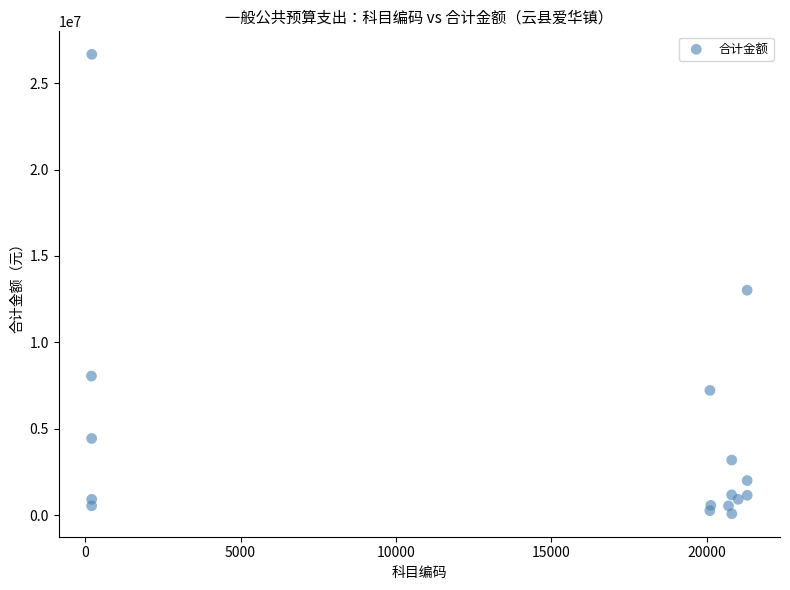

What Y value in the scatter plot is closest to 13374707?

13016410.1